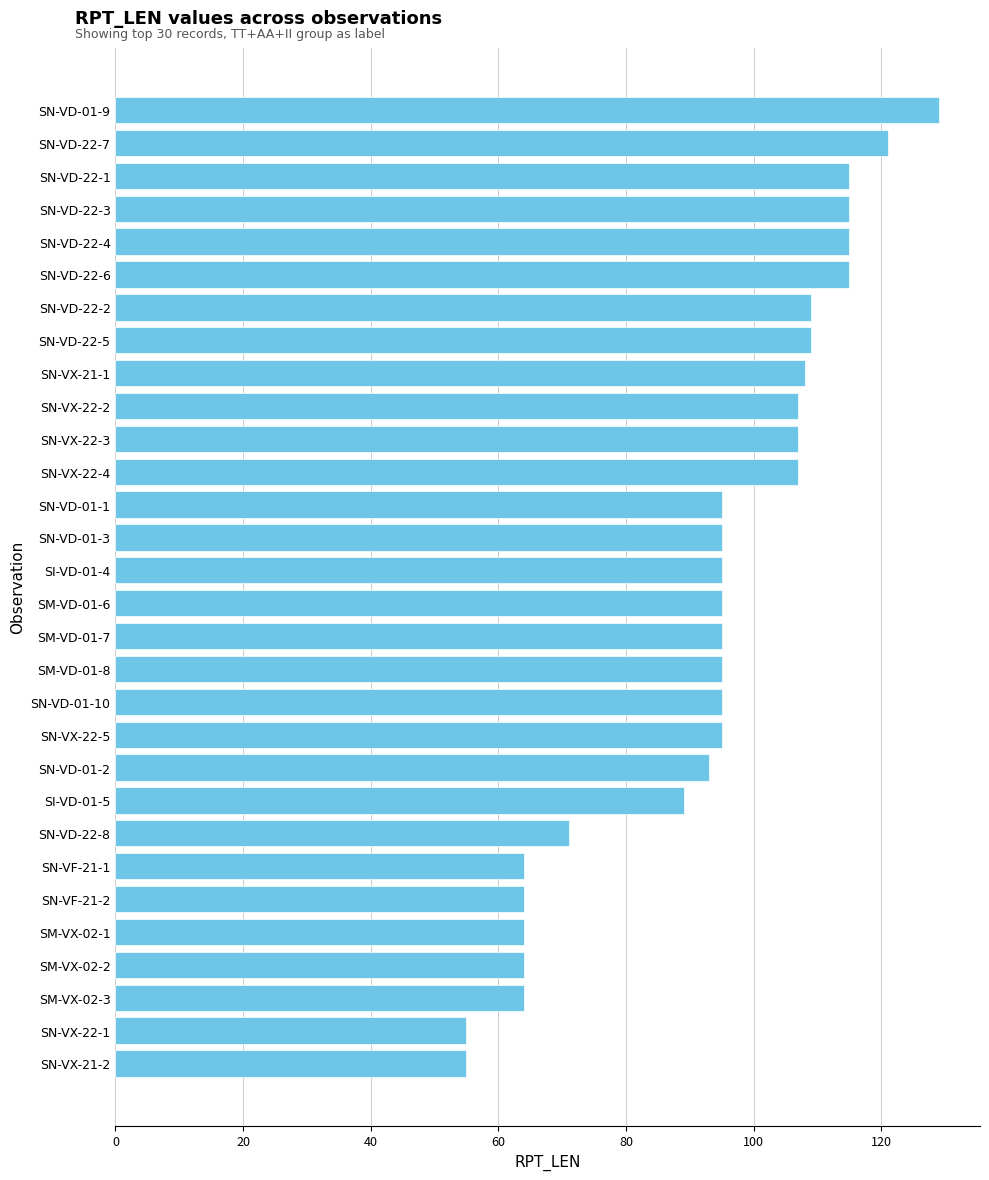

Reading top to bottom, what are all the values shown in this chart?

SN-VD-01-9=129	SN-VD-22-7=121	SN-VD-22-1=115	SN-VD-22-3=115	SN-VD-22-4=115	SN-VD-22-6=115	SN-VD-22-2=109	SN-VD-22-5=109	SN-VX-21-1=108	SN-VX-22-2=107	SN-VX-22-3=107	SN-VX-22-4=107	SN-VD-01-1=95	SN-VD-01-3=95	SI-VD-01-4=95	SM-VD-01-6=95	SM-VD-01-7=95	SM-VD-01-8=95	SN-VD-01-10=95	SN-VX-22-5=95	SN-VD-01-2=93	SI-VD-01-5=89	SN-VD-22-8=71	SN-VF-21-1=64	SN-VF-21-2=64	SM-VX-02-1=64	SM-VX-02-2=64	SM-VX-02-3=64	SN-VX-22-1=55	SN-VX-21-2=55